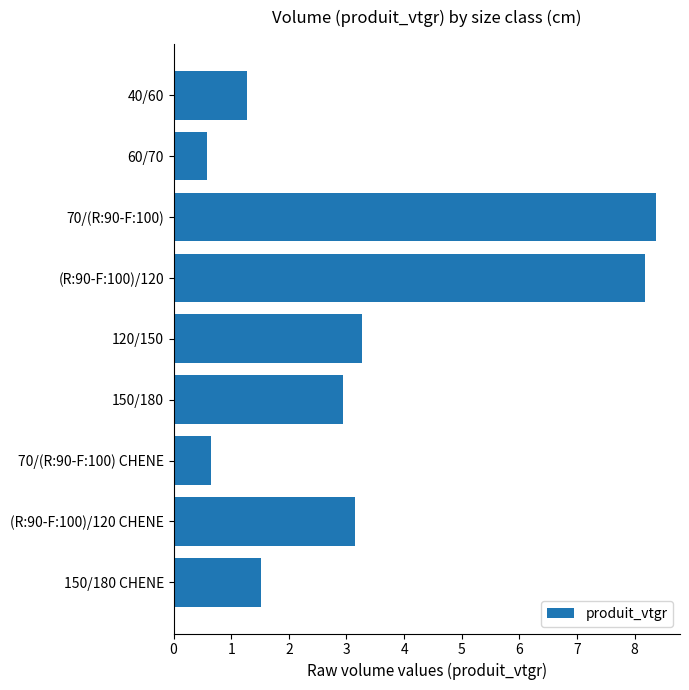

What is the difference between the second highest and second lowest values?

7.5